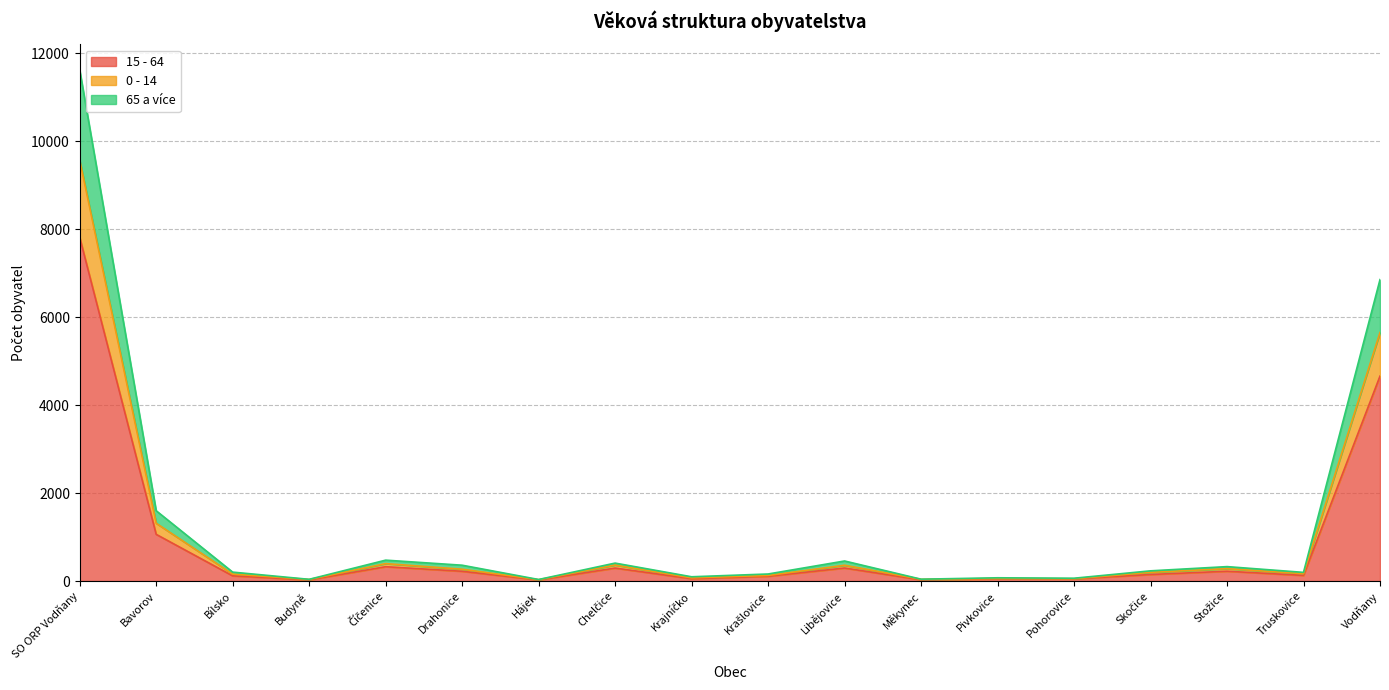

Is it true that 15 - 64 equals 199 at Truskovice?

False